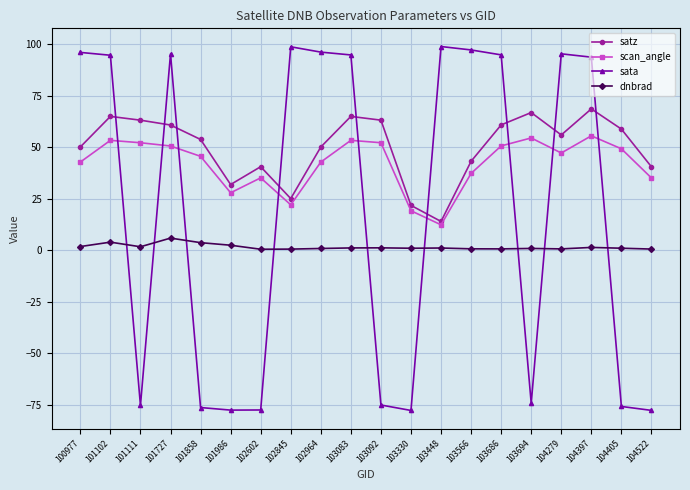

Does the chart have visible grid lines?

Yes